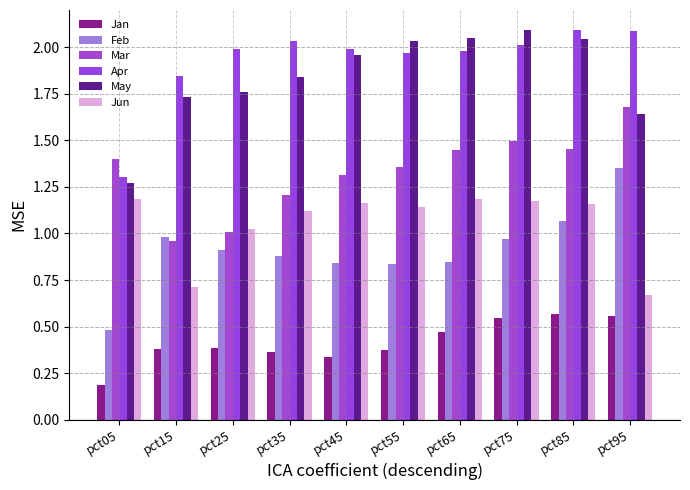

What is the minimum value shown in the chart?

0.2